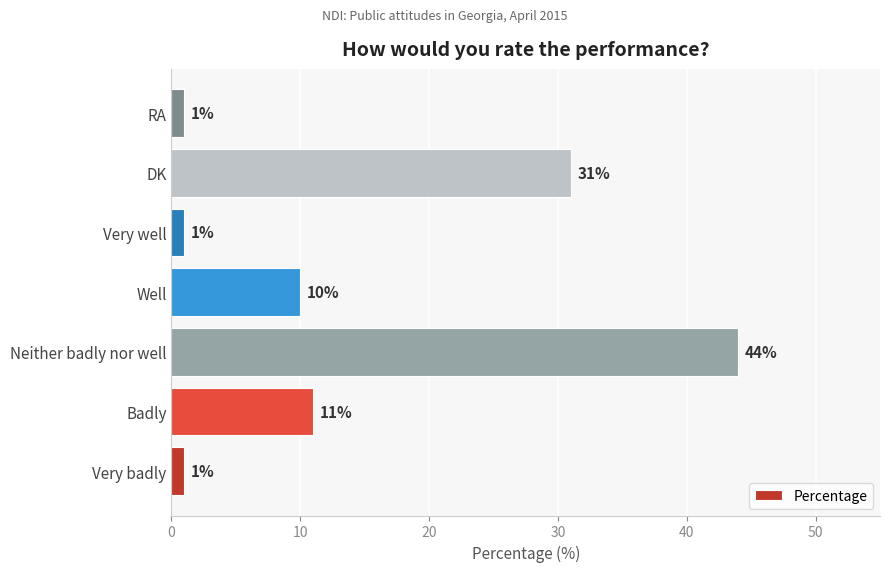

Count the number of categories in the chart.

7